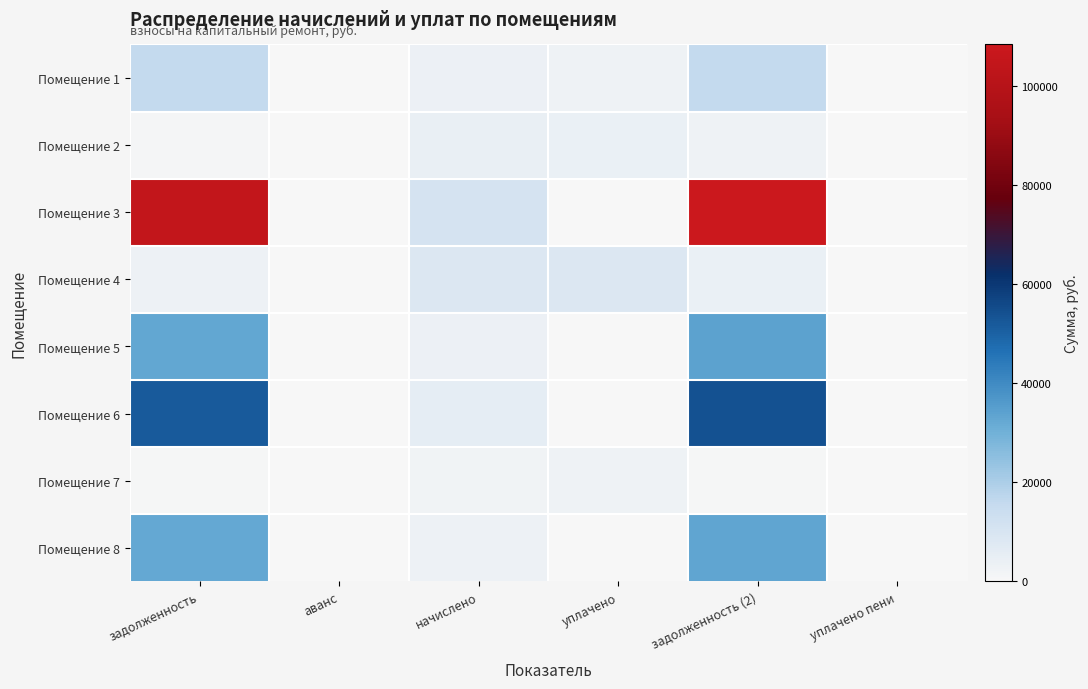

Reading left to right, list all the values displayed in this chart.

Помещение 1: задолженность=15963.8	аванс=0.0	начислено=3441.6	уплачено=2683.2	задолженность (2)=15956.6	уплачено пени=0.0
Помещение 2: задолженность=1011.2	аванс=0.0	начислено=4651.2	уплачено=4156.8	задолженность (2)=2561.6	уплачено пени=0.0
Помещение 3: задолженность=104742.9	аванс=0.0	начислено=10886.4	уплачено=0.0	задолженность (2)=108371.7	уплачено пени=0.0
Помещение 4: задолженность=3014.4	аванс=0.0	начислено=8517.6	уплачено=8584.7	задолженность (2)=3960.8	уплачено пени=0.0
Помещение 5: задолженность=32842.6	аванс=0.0	начислено=3412.8	уплачено=0.0	задолженность (2)=33980.2	уплачено пени=0.0
Помещение 6: задолженность=51937.5	аванс=0.0	начислено=5688.0	уплачено=0.0	задолженность (2)=53833.5	уплачено пени=0.0
Помещение 7: задолженность=556.8	аванс=0.0	начислено=2534.4	уплачено=2542.3	задолженность (2)=838.4	уплачено пени=0.0
Помещение 8: задолженность=32288.2	аванс=0.0	начислено=3355.2	уплачено=0.0	задолженность (2)=33406.6	уплачено пени=0.0